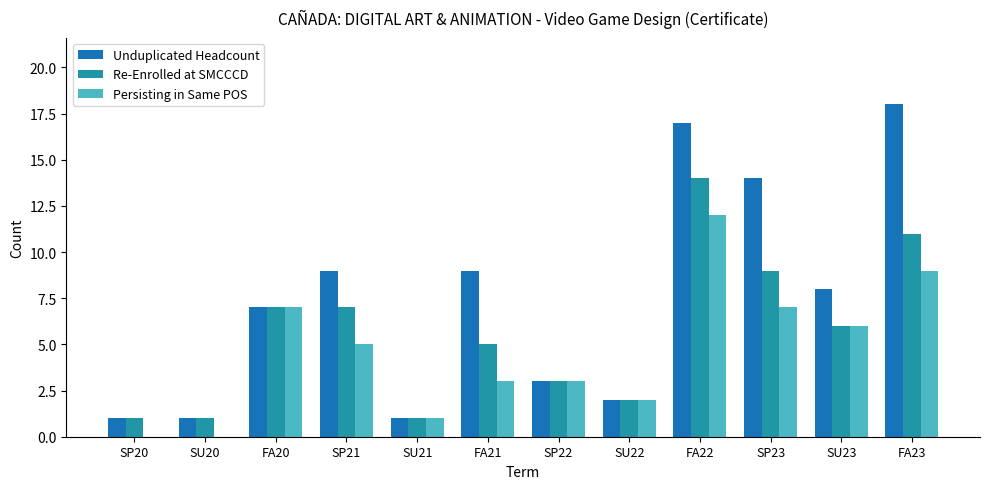

Between SP21 and FA23, which series saw the biggest shift?

Unduplicated Headcount